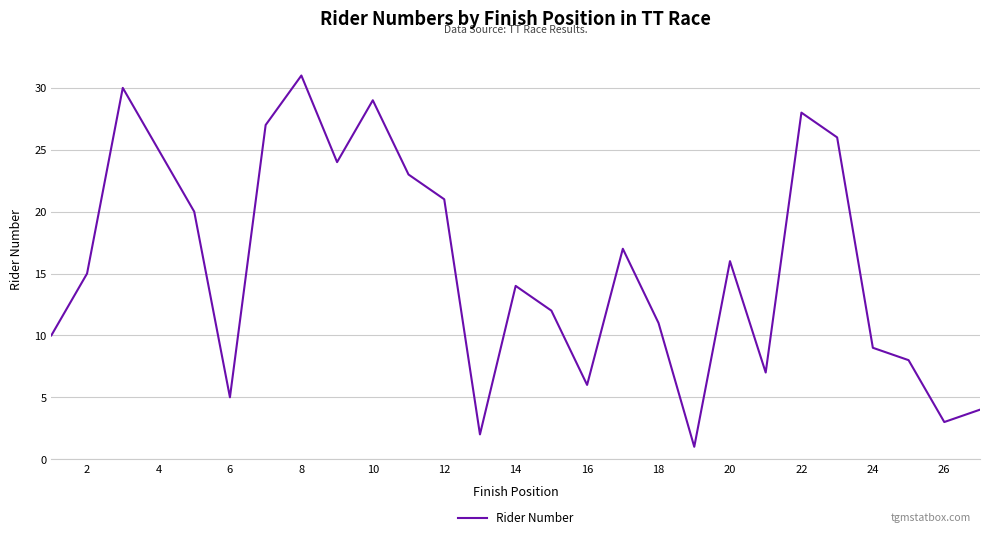

What is the minimum value shown in the chart?

1